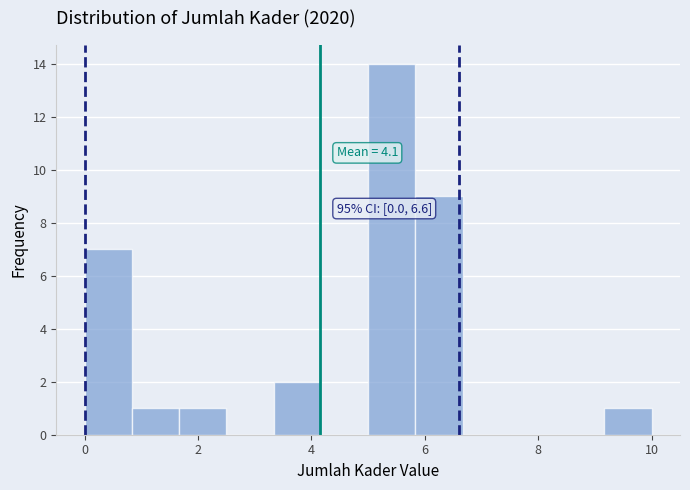

Over which range of the x-axis is the bar tallest?

5.0 to 5.8